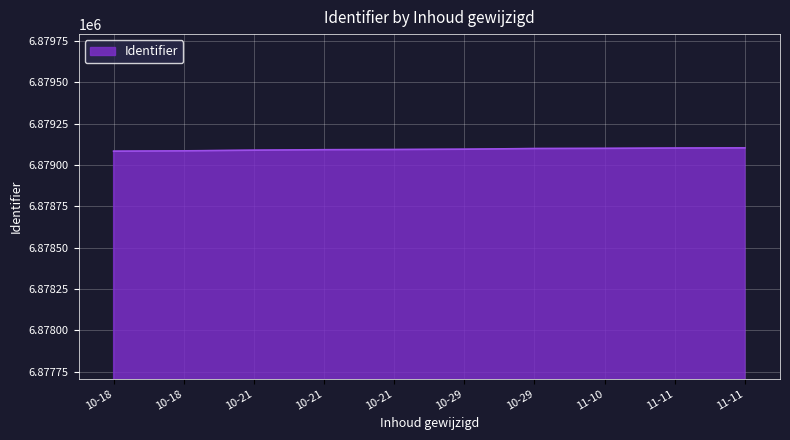

True or false: the data has more than 1 interior local peaks.

False